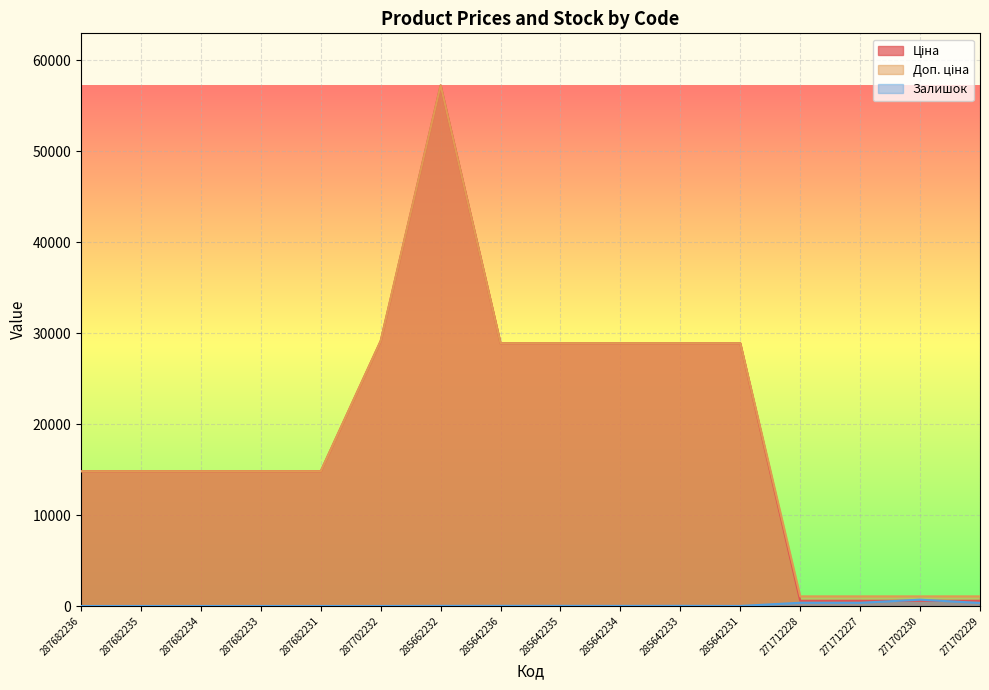

Does the chart display data point markers on the line(s)?

No